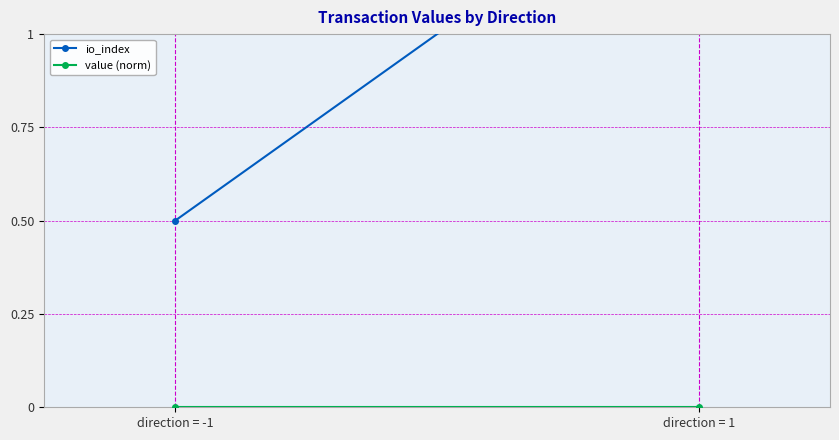

At which label does value (norm) reach its minimum?

direction = -1